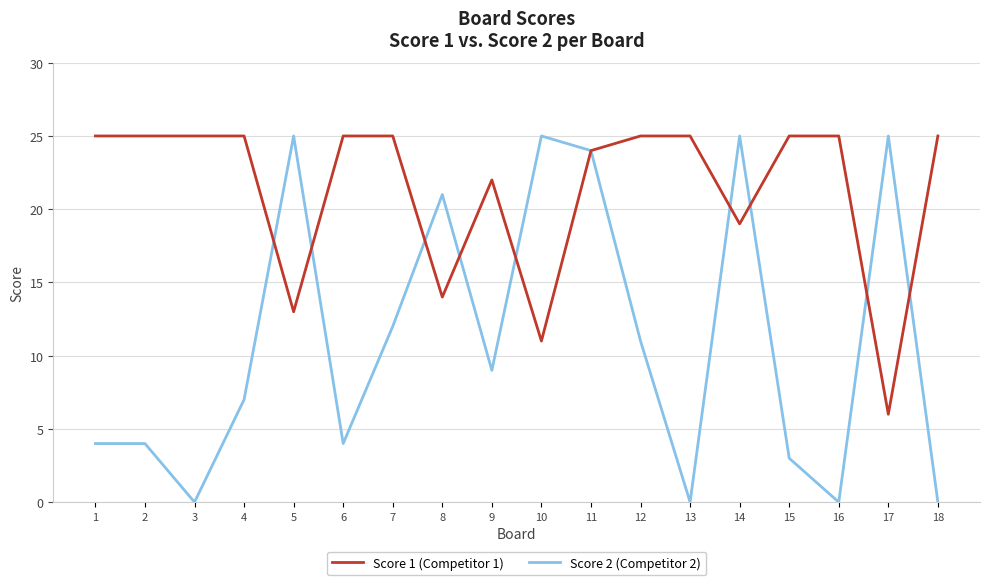

Between which two adjacent categories do Score 1 (Competitor 1) and Score 2 (Competitor 2) first intersect?

4 and 5